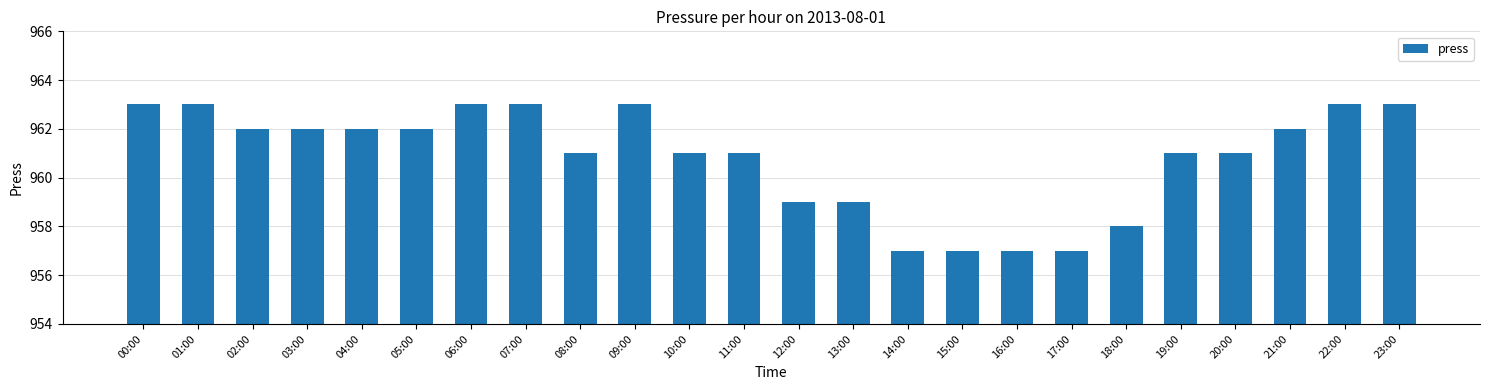

What is the value of the 1st bar from the left?

963